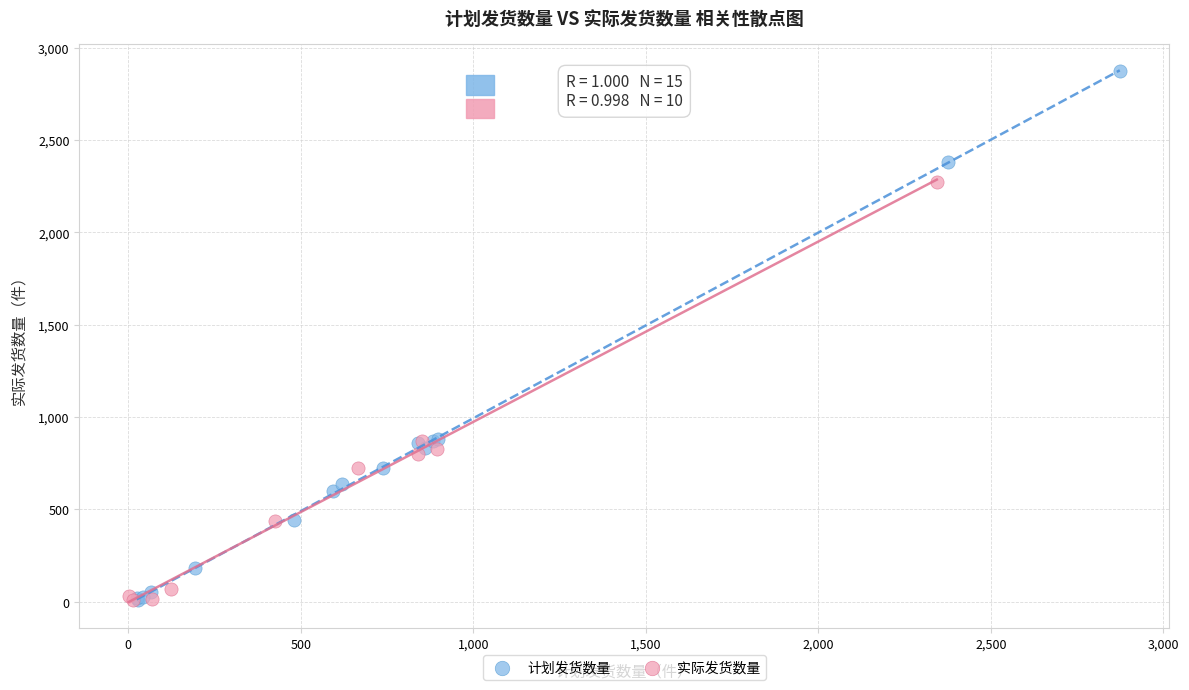

Which series reaches the maximum Y coordinate?

计划发货数量